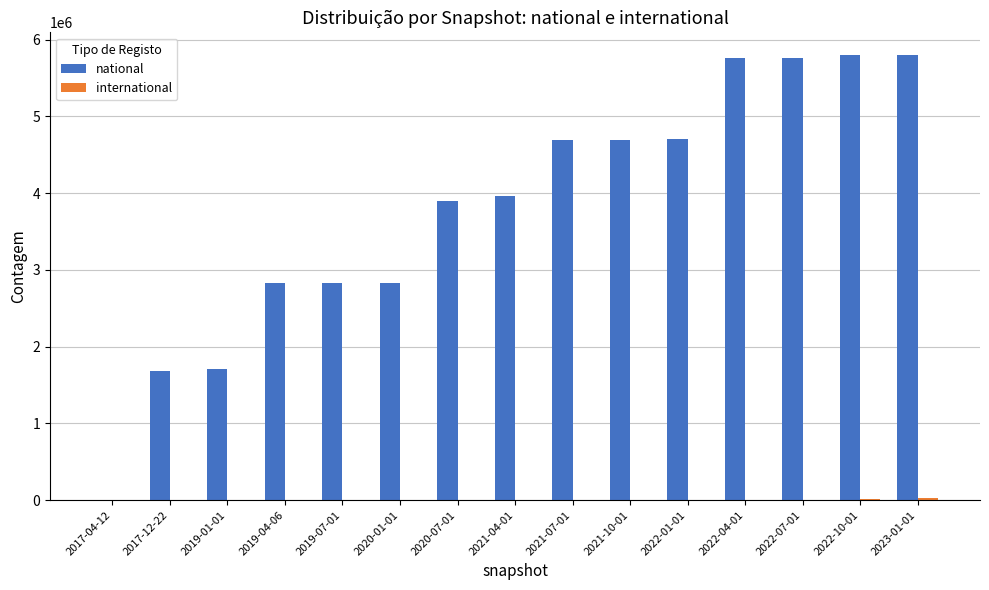

Read the national value at 2017-12-22, to the nearest 50.

1684050